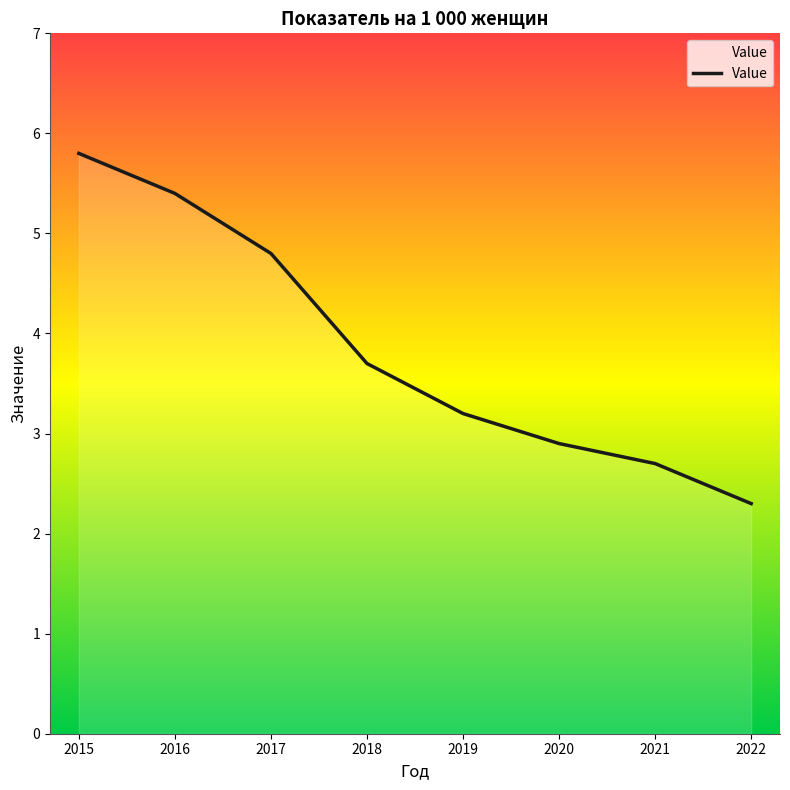

Rank the categories by value from lowest to highest.

2022, 2021, 2020, 2019, 2018, 2017, 2016, 2015